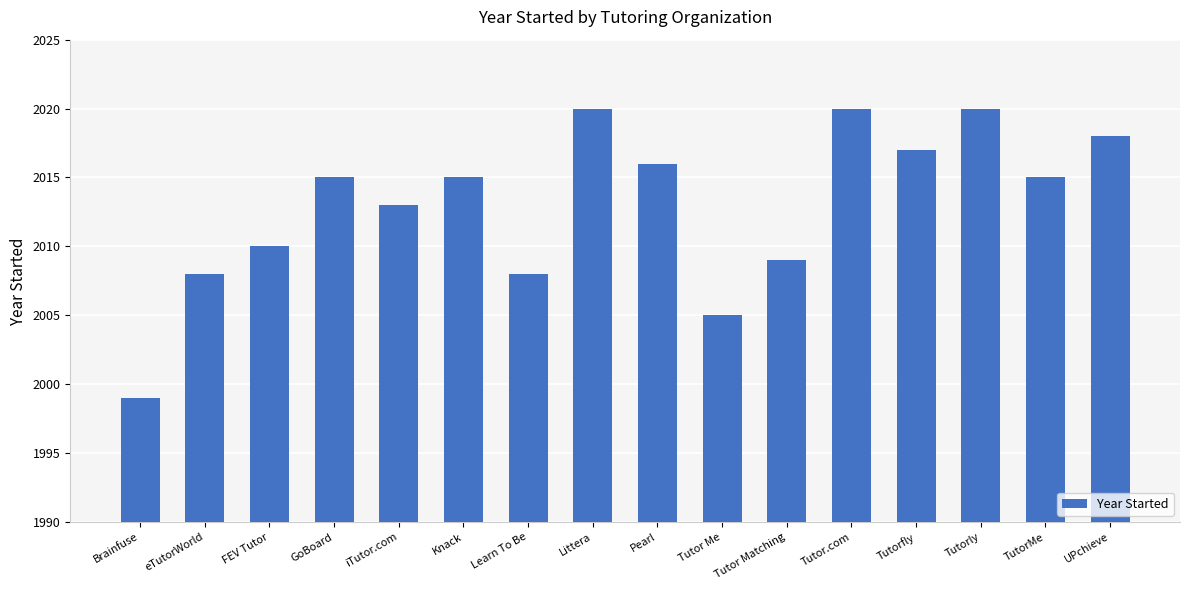

What is the label of the 6th bar from the left?

Knack